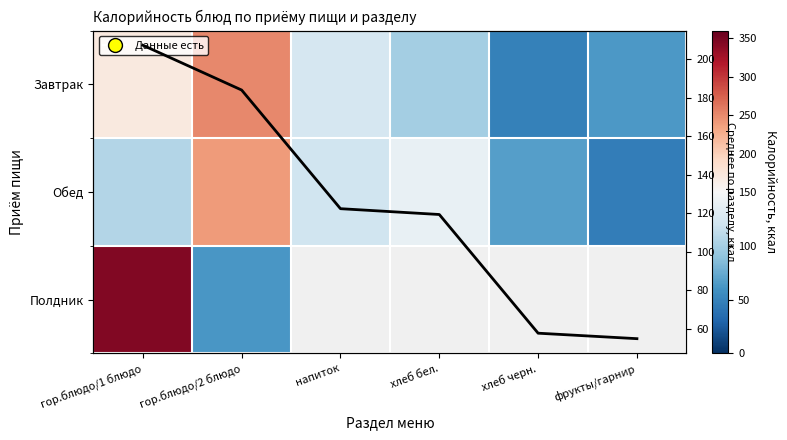

What is the maximum value for Завтрак?

250.1